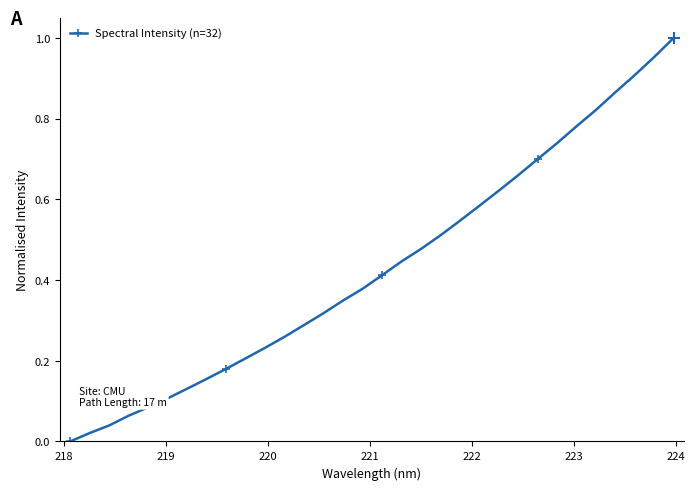

What is the sum of all values?

13.8